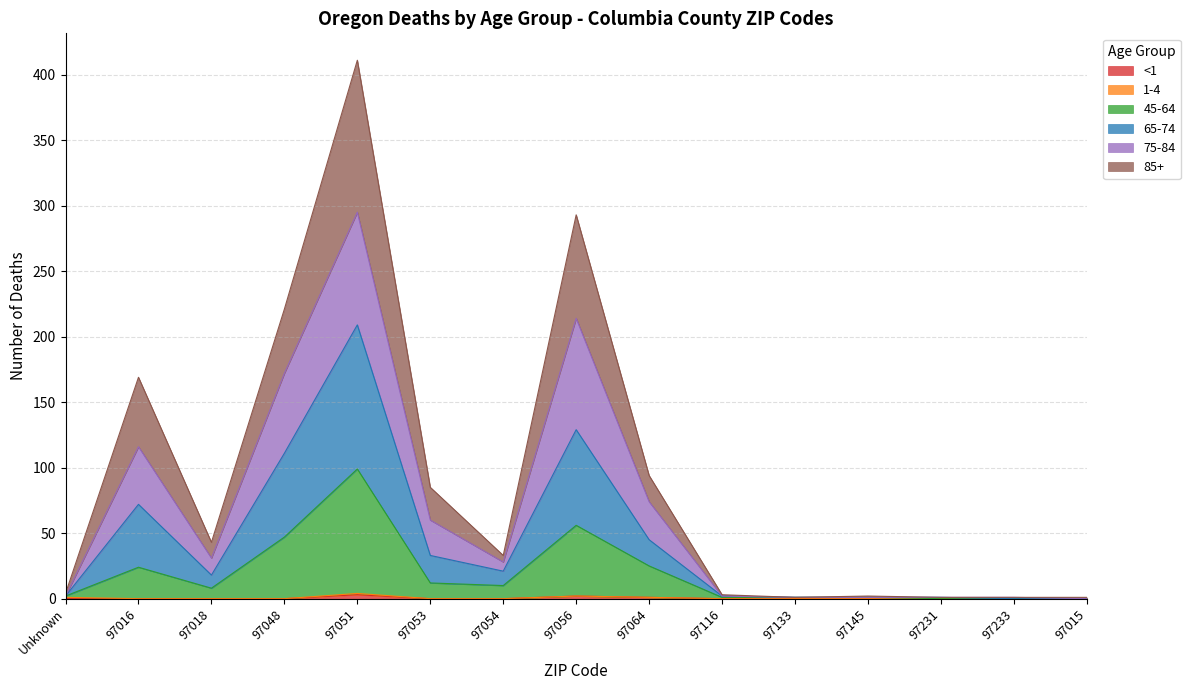

Does the chart have visible grid lines?

Yes